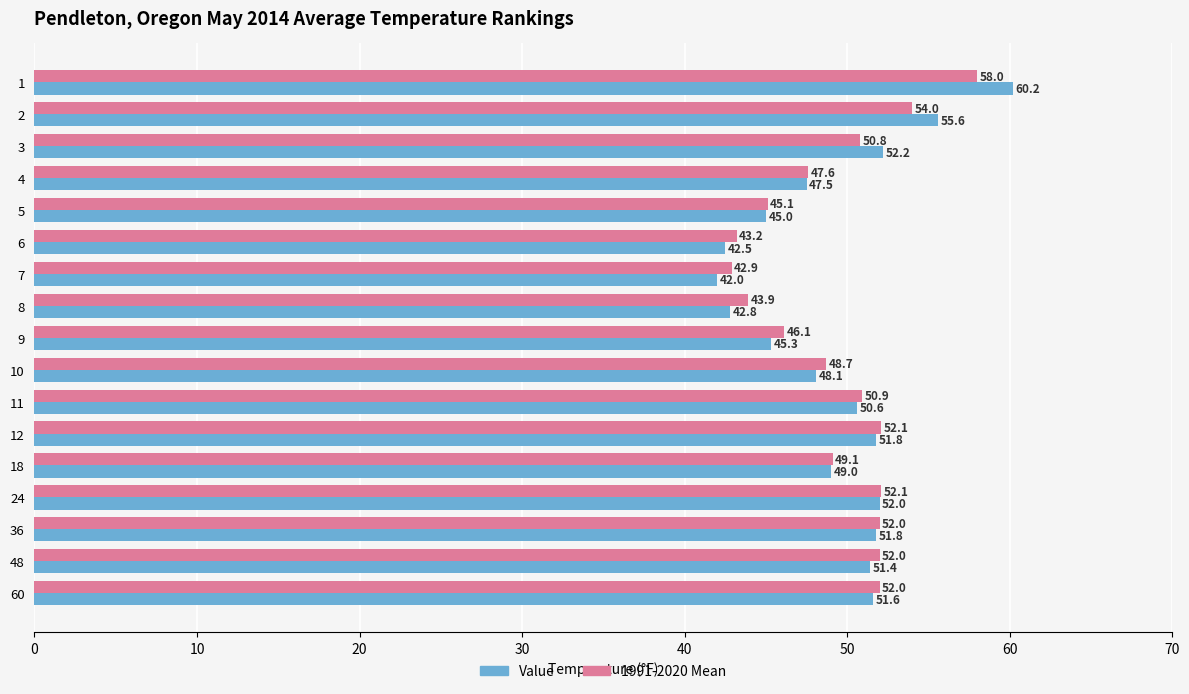

At how many categories does at least one series exceed 56?

1